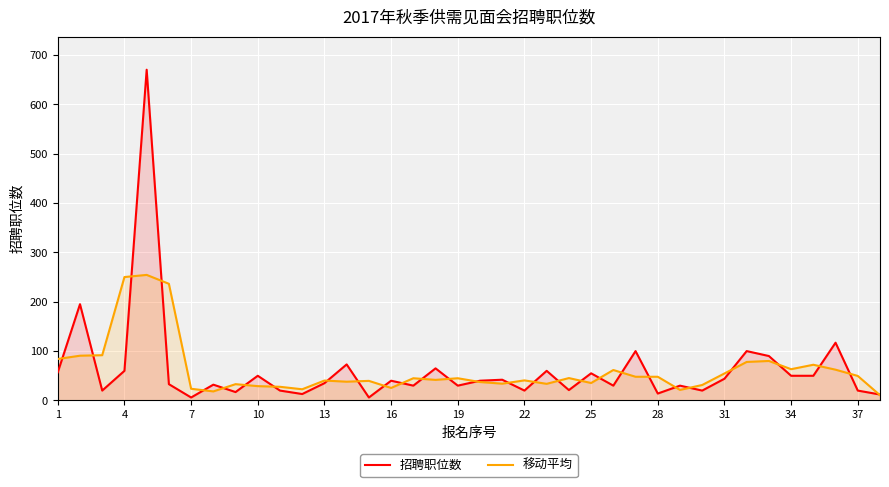

How many intersections are there between 招聘职位数 and 移动平均?

29